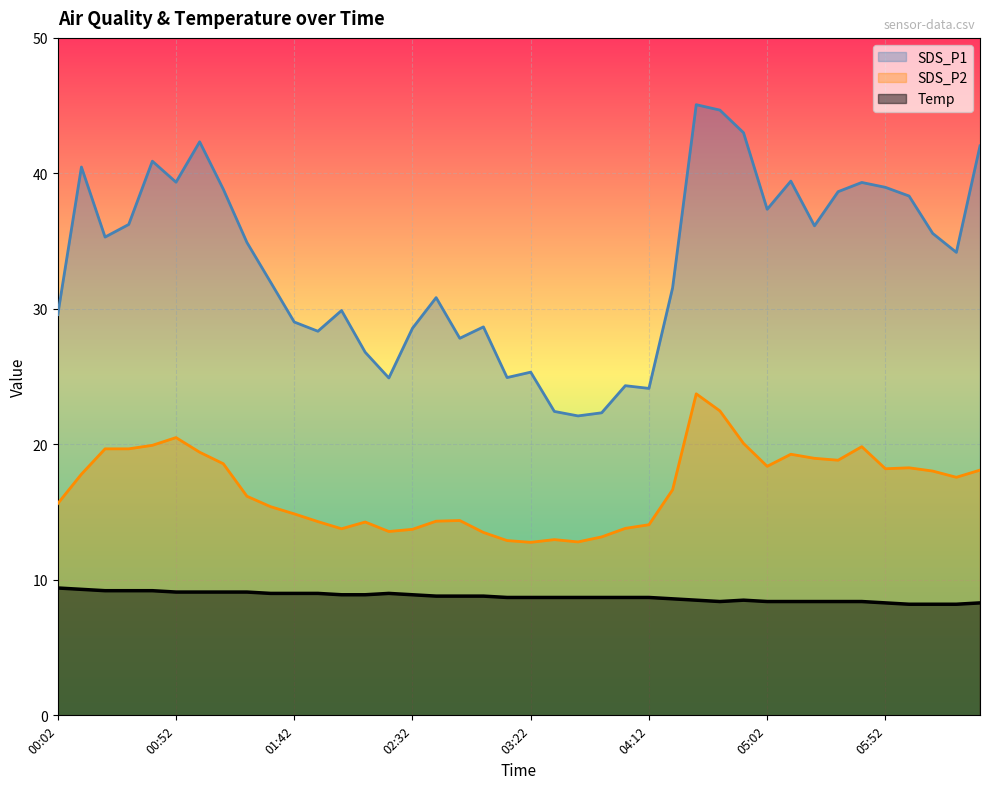

True or false: Temp has a value of 8.8 at 02:52.

True